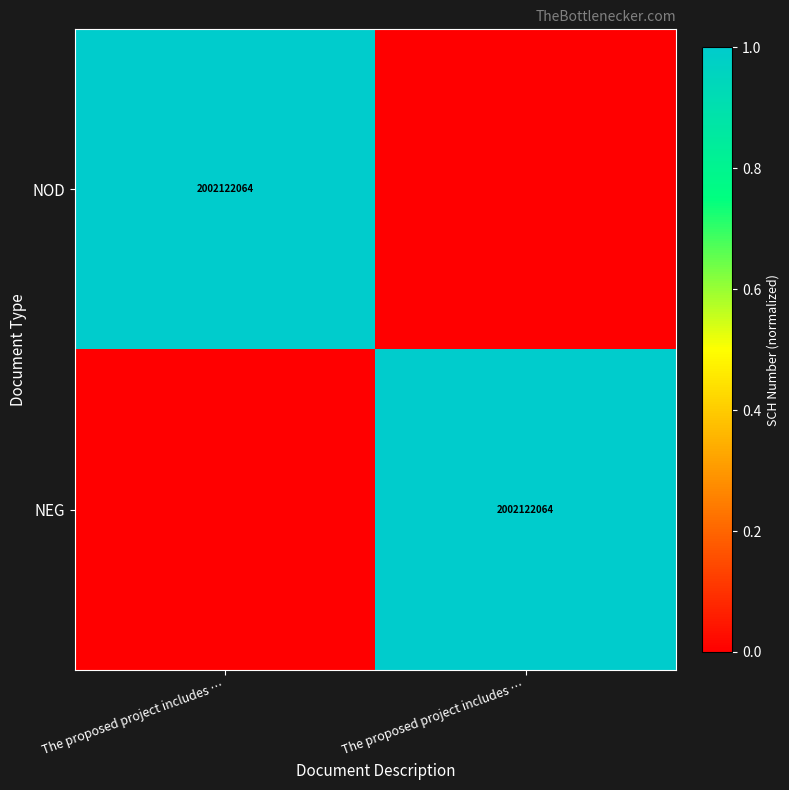

The value of NEG at The proposed project includes … is 0. True or false?

True